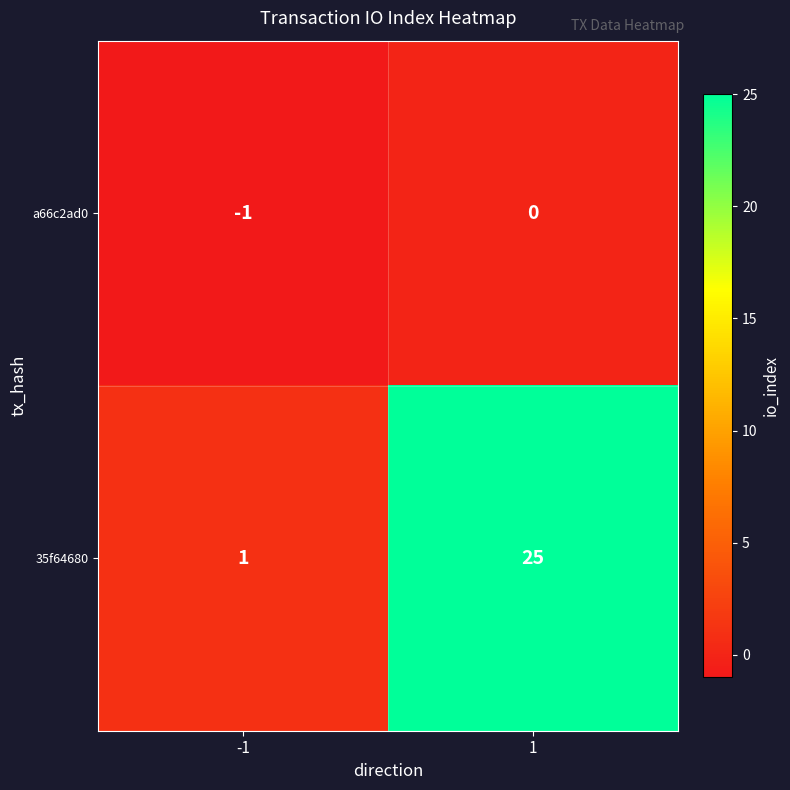

Reading right to left, extract all data points from this chart.

a66c2ad0: 0	-1
35f64680: 25	1